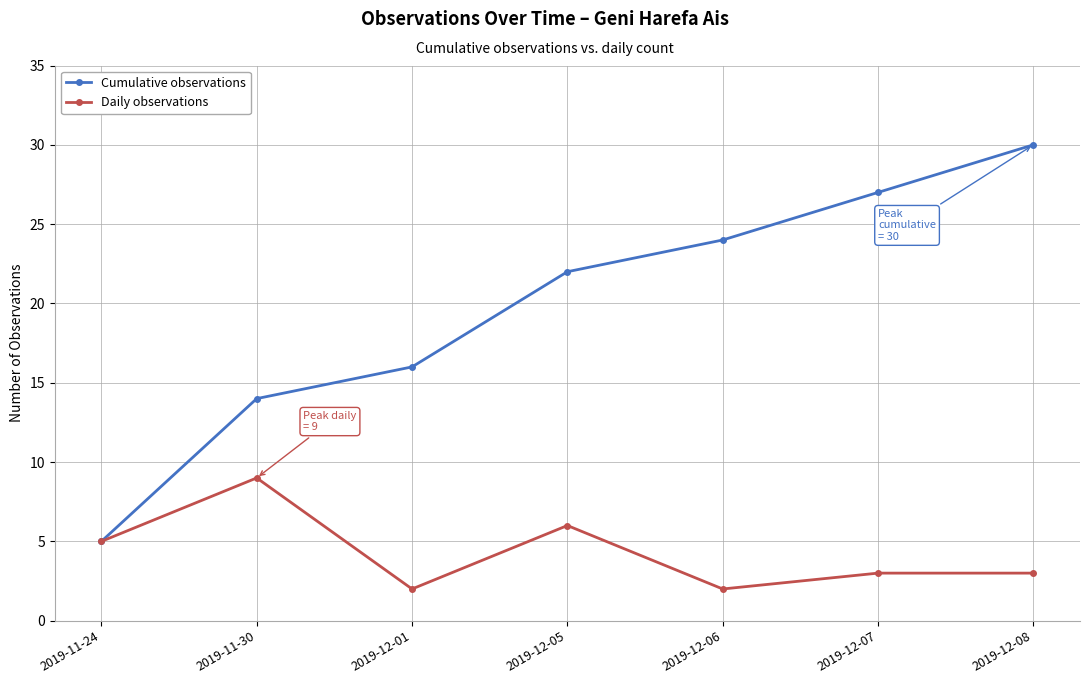

What position from the right is 2019-11-30?

6